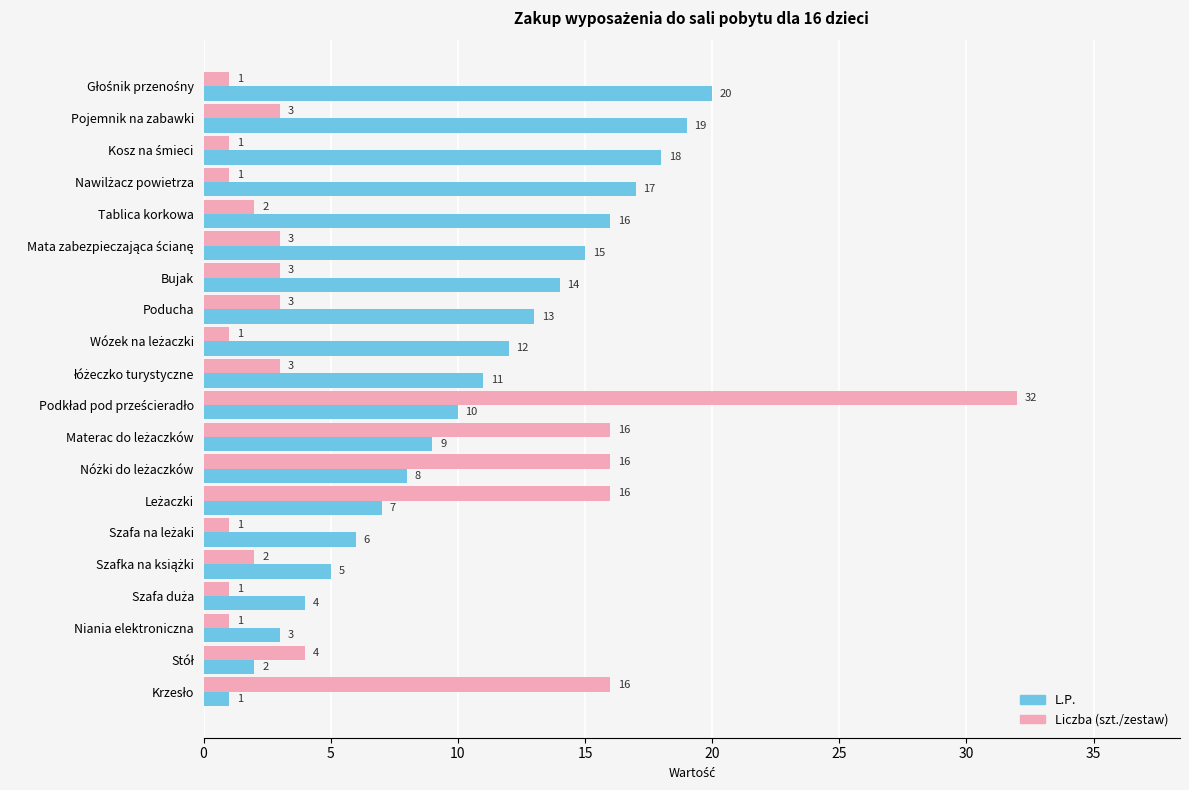

What value does the L.P. series have at Poducha, to the nearest 10?

10